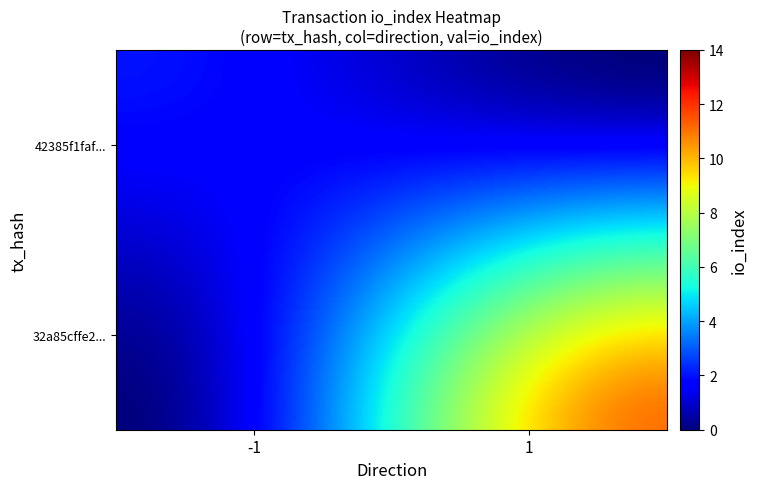

Is it true that 32a85cffe29561669b77844f4a2d22455da34af equals 11 at io_index?

True